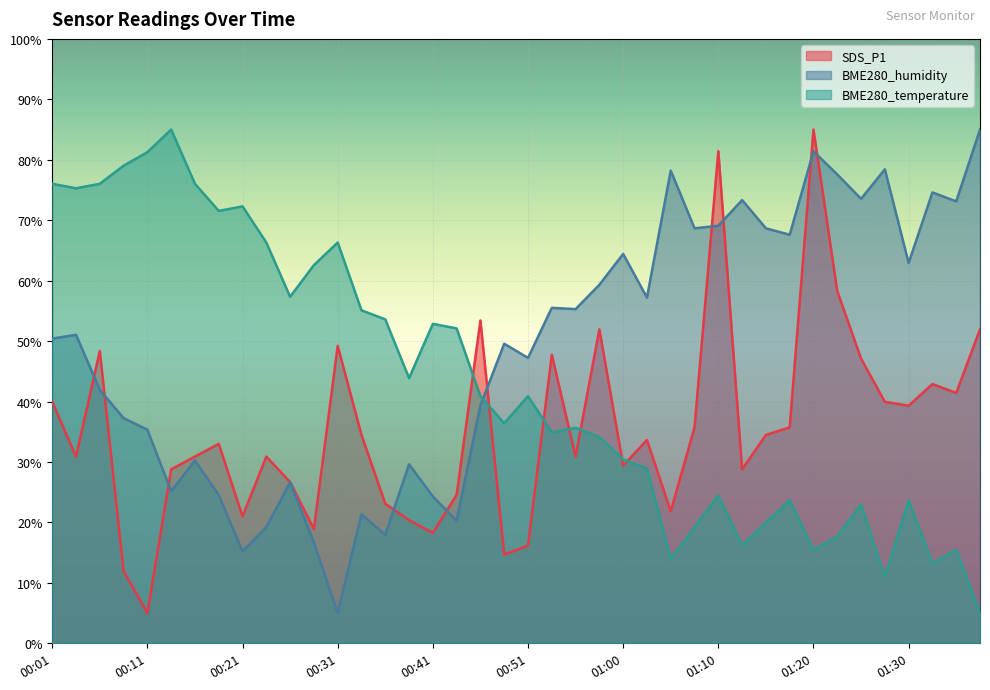

At which category is the sum across all series the highest?

01:20